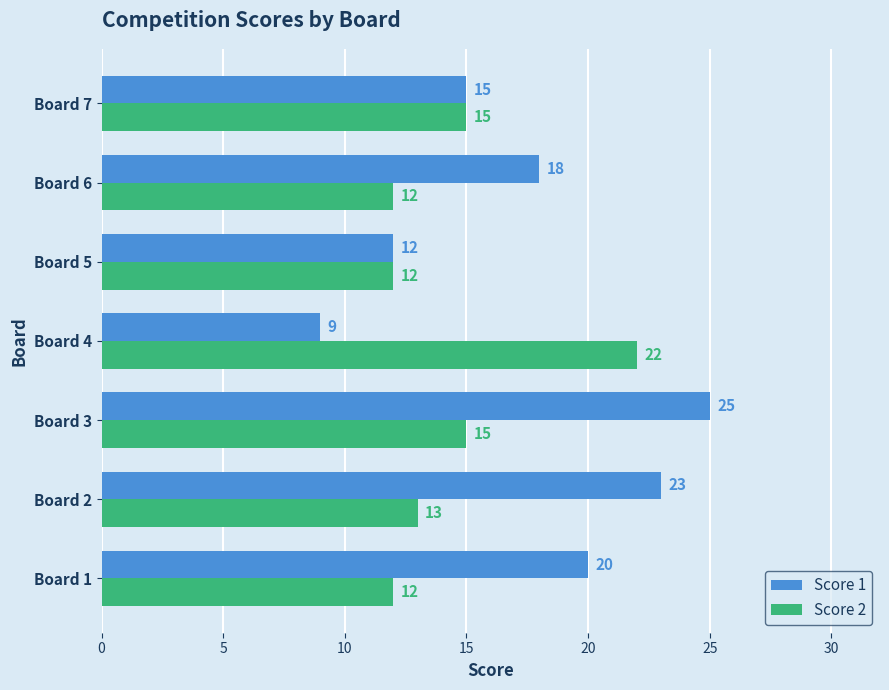

At which label is Score 1 closest to 17?

Board 6